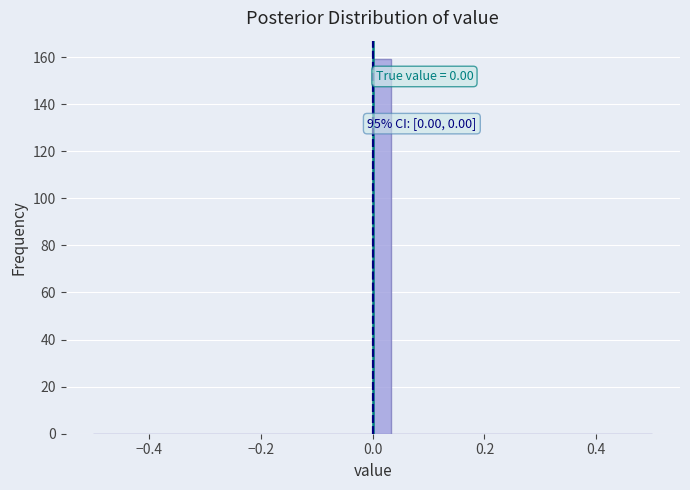

Around what value on the x-axis is the tallest bar? Give the approximate position of its centre, as read against the axis.

0.02